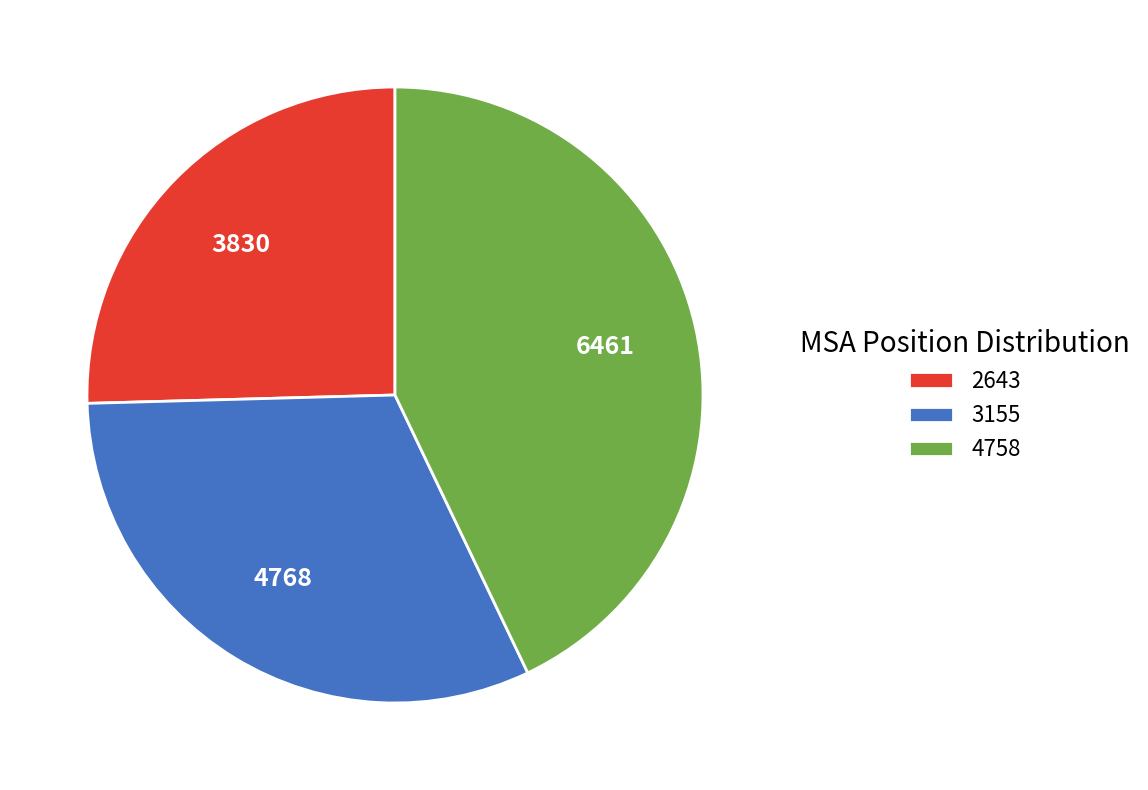

Rank the categories by value from lowest to highest.

2643, 3155, 4758